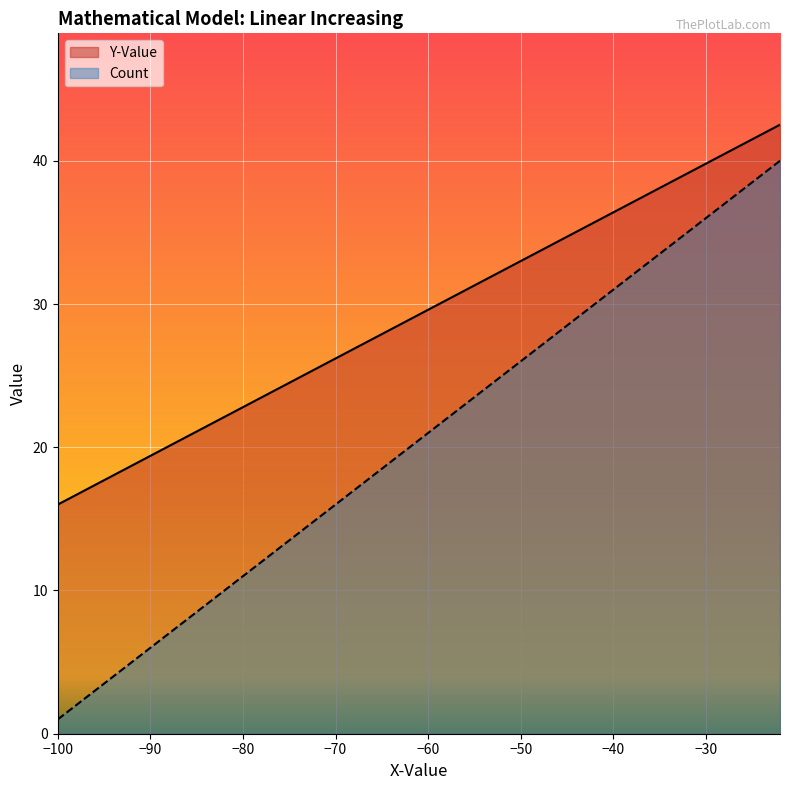

At which label does Count first exceed 21?

-58